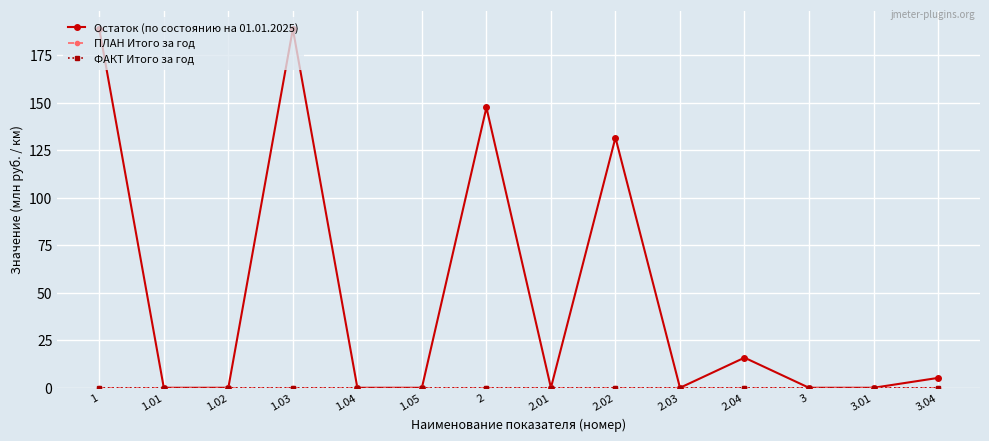

Reading right to left, what are all the values shown in this chart?

Остаток (по состоянию на 01.01.2025): 5.2	0.0	0.0	15.9	0.0	131.7	0.0	147.6	0.0	0.0	188.9	0.0	0.0	188.9
ПЛАН Итого за год: 0.0	0.0	0.0	0.0	0.0	0.0	0.0	0.0	0.0	0.0	0.0	0.0	0.0	0.0
ФАКТ Итого за год: 0.0	0.0	0.0	0.0	0.0	0.0	0.0	0.0	0.0	0.0	0.0	0.0	0.0	0.0